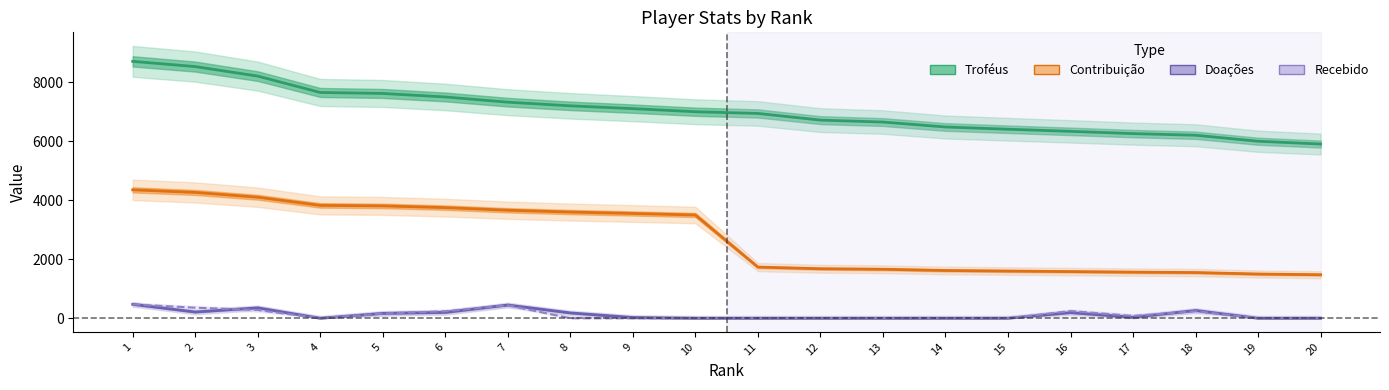

Reading left to right, transcribe all the data shown in this chart.

Troféus: 1=8707	2=8530	3=8207	4=7653	5=7619	6=7500	7=7324	8=7200	9=7105	10=7000	11=6942	12=6716	13=6650	14=6483	15=6407	16=6335	17=6259	18=6203	19=6000	20=5905
Contribuição: 1=4353	2=4265	3=4103	4=3826	5=3809	6=3750	7=3662	8=3600	9=3552	10=3500	11=1735	12=1679	13=1662	14=1620	15=1601	16=1583	17=1564	18=1550	19=1500	20=1476
Doações: 1=474	2=213	3=354	4=0	5=166	6=200	7=450	8=182	9=26	10=0	11=0	12=0	13=0	14=0	15=0	16=192	17=35	18=264	19=0	20=0
Recebido: 1=470	2=359	3=280	4=0	5=160	6=240	7=440	8=0	9=0	10=0	11=0	12=0	13=0	14=0	15=0	16=246	17=80	18=240	19=0	20=0